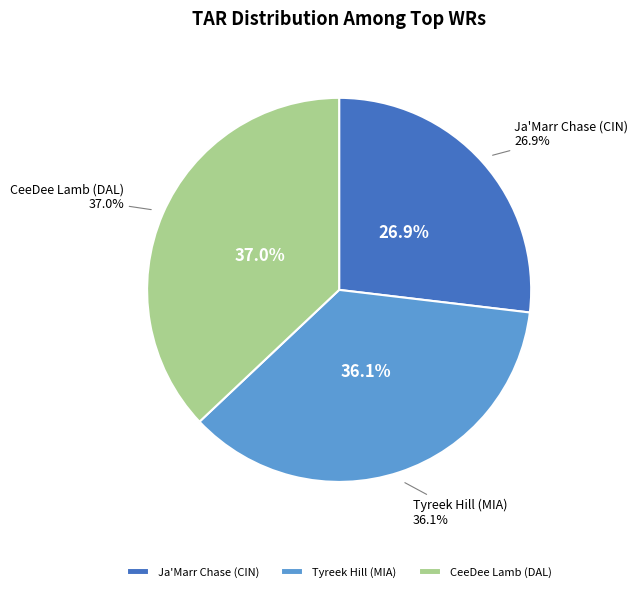

True or false: CeeDee Lamb (DAL) accounts for 49% of the total.

False